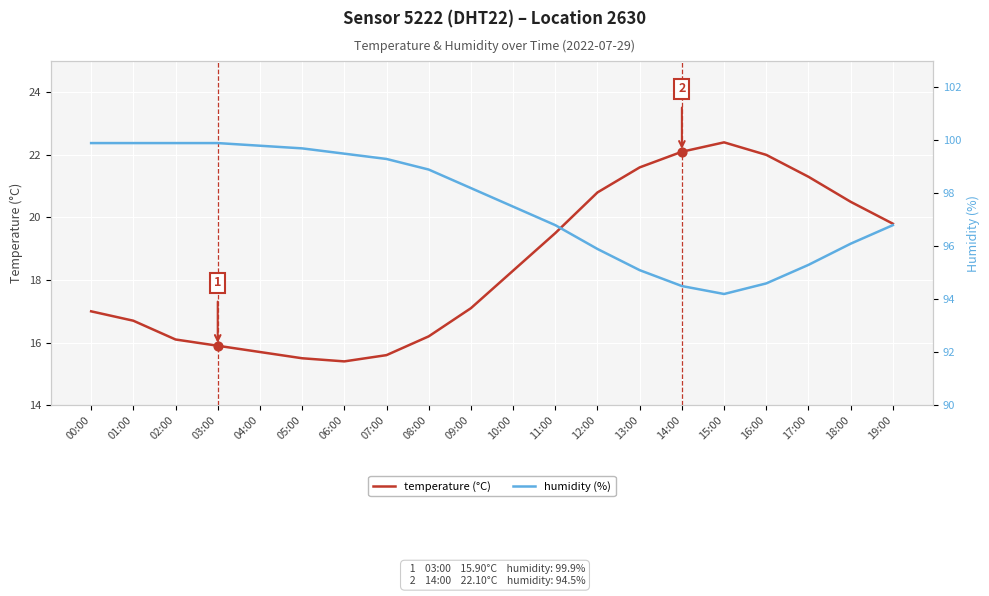

What is the total value across all series at 14:00?

116.6